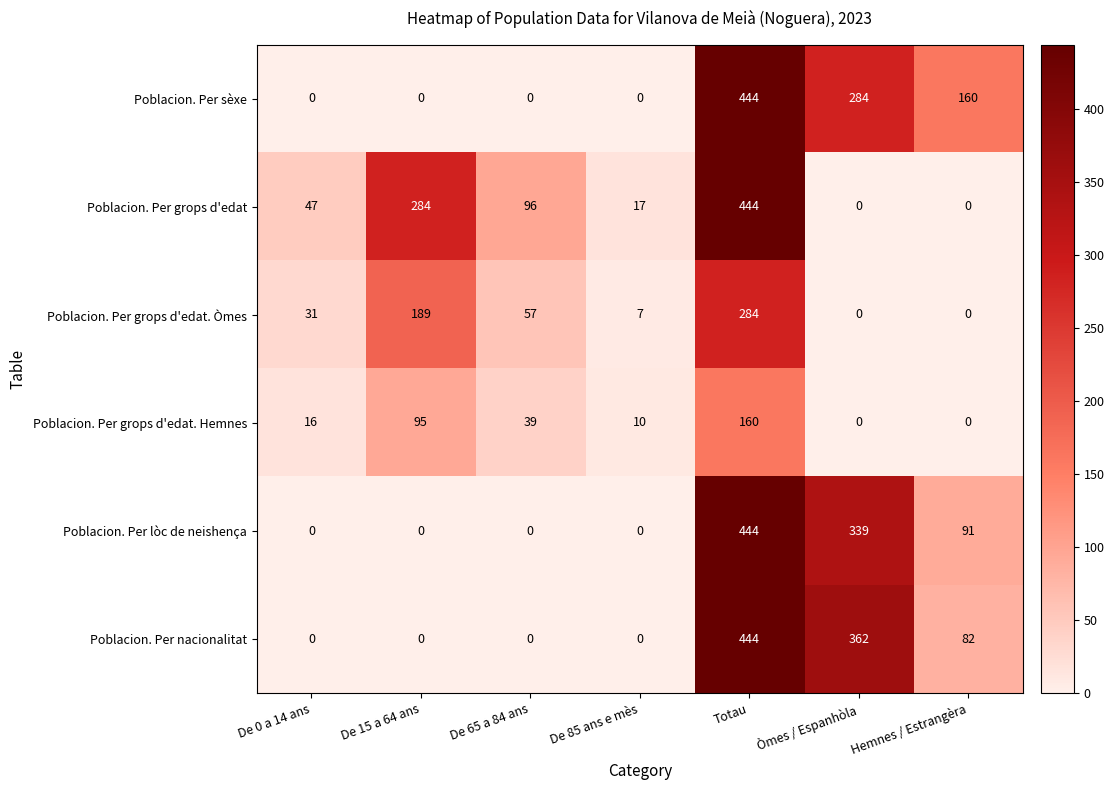

At which label does Poblacion. Per sèxe reach its peak?

Totau